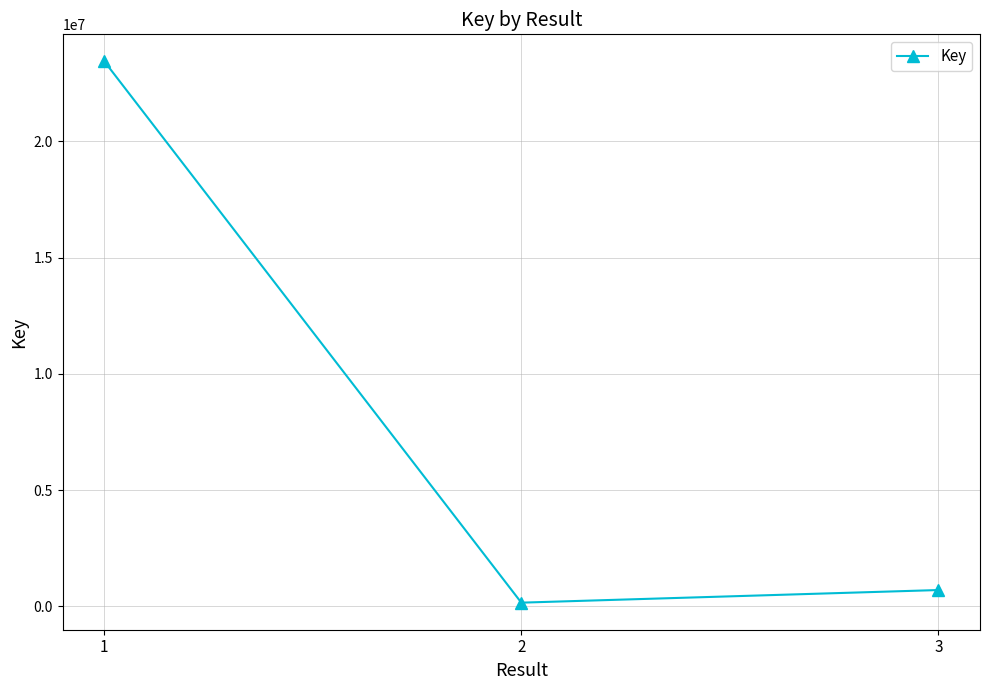

What is the value of the 1st point from the left?

23435467